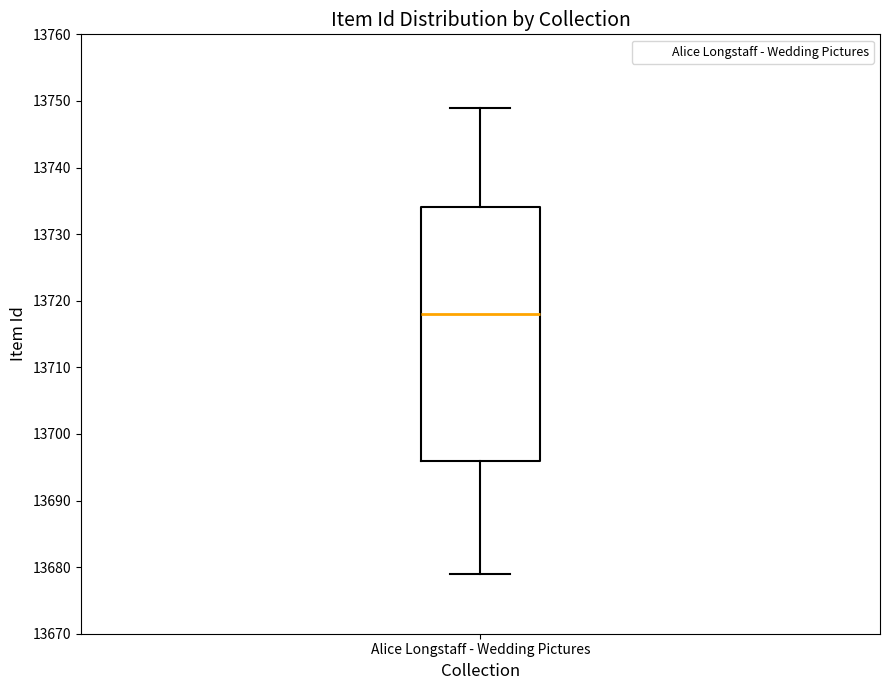

Transcribe this box plot: give where the median line is, the range the box spans, and where the two whiskers end, as read against the y-axis. The values are not printed on the chart, so give them approximately, as read against the axis.

median 13718, box 13696 to 13734, whiskers 13679 to 13749